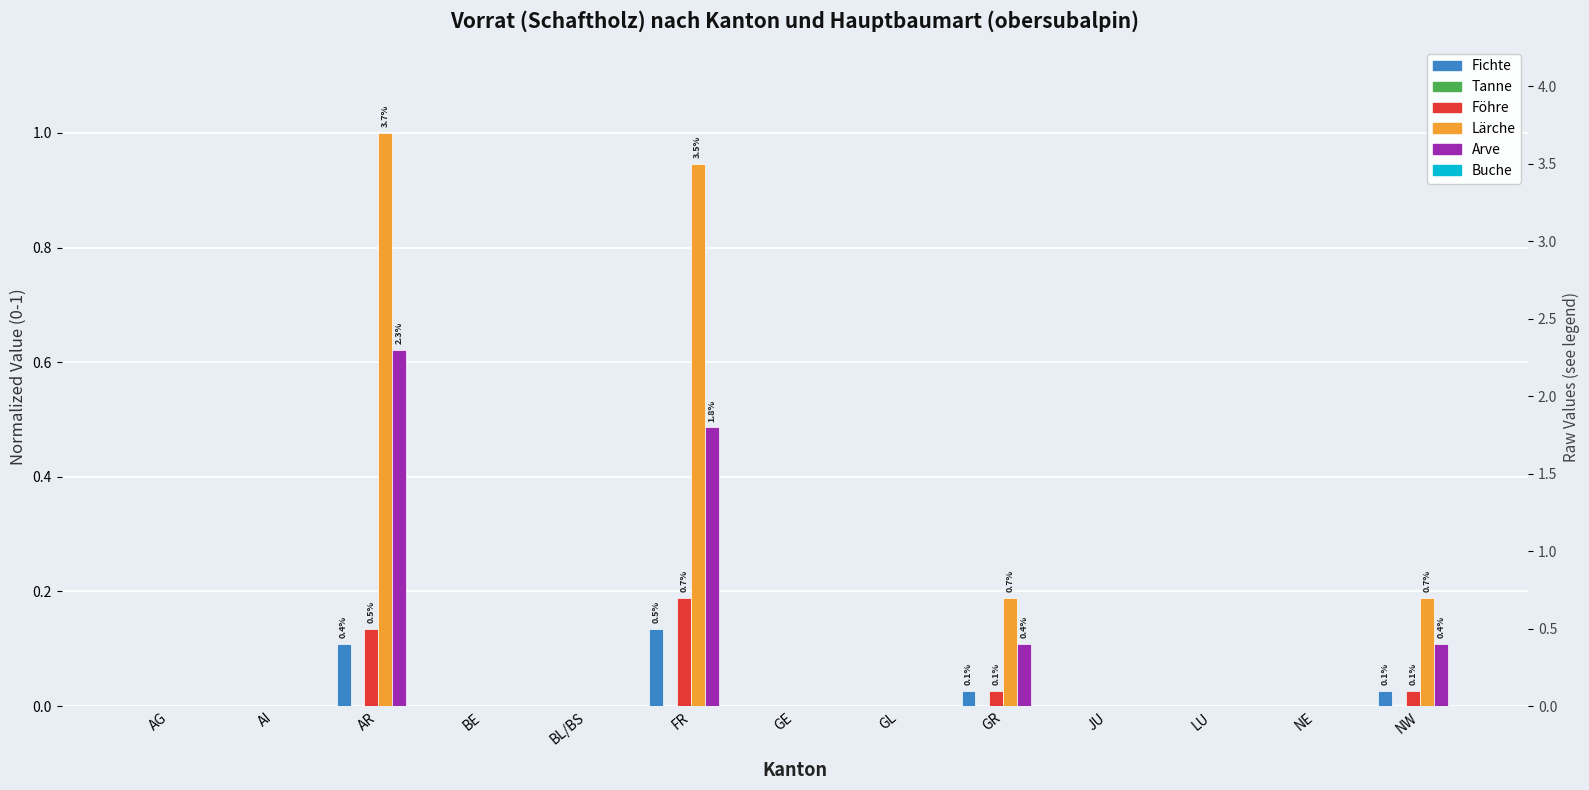

Rank the series by their maximum value, from lowest to highest.

Tanne, Buche, Fichte, Föhre, Arve, Lärche